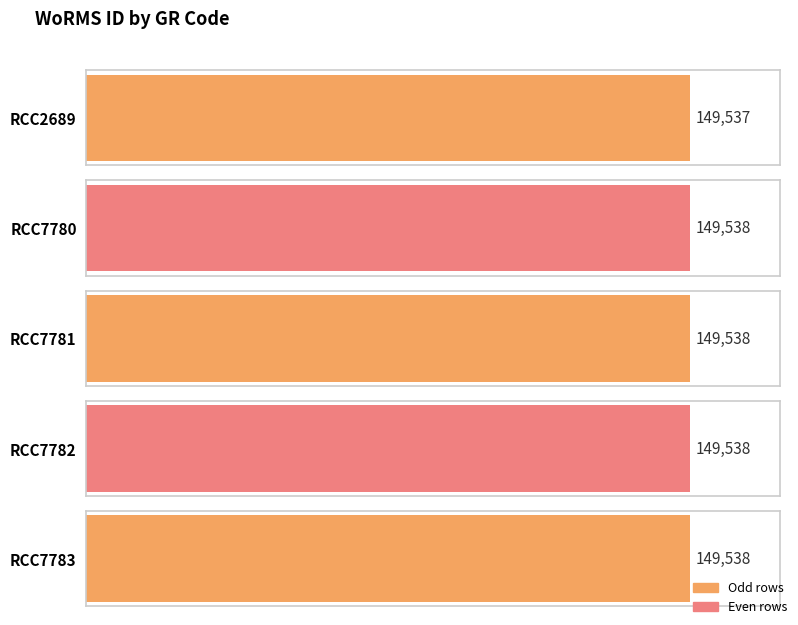

What is the ratio of the value at RCC7783 to the value at RCC7780?

1.0